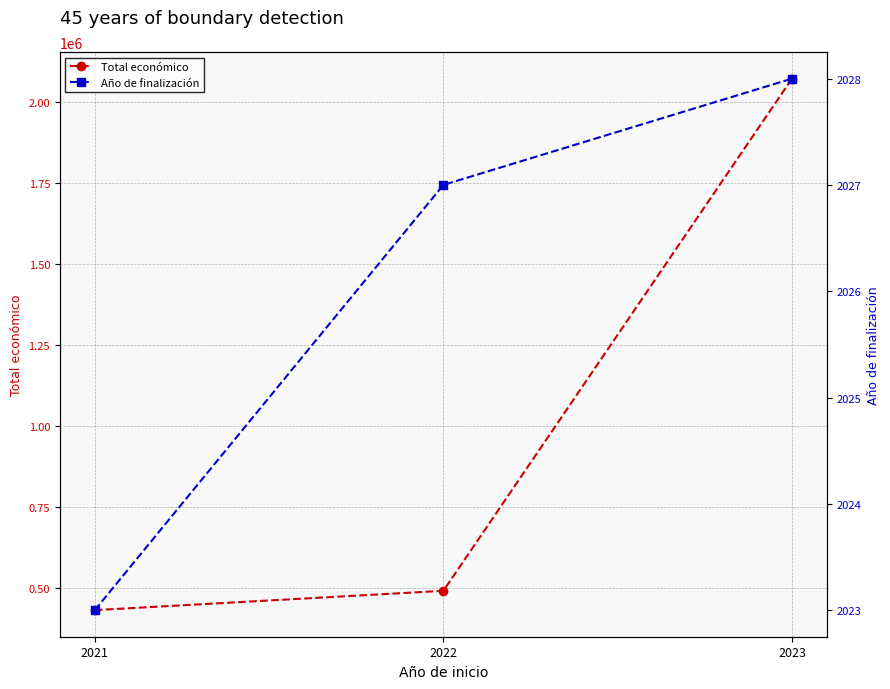

Count the number of data series in this chart.

2